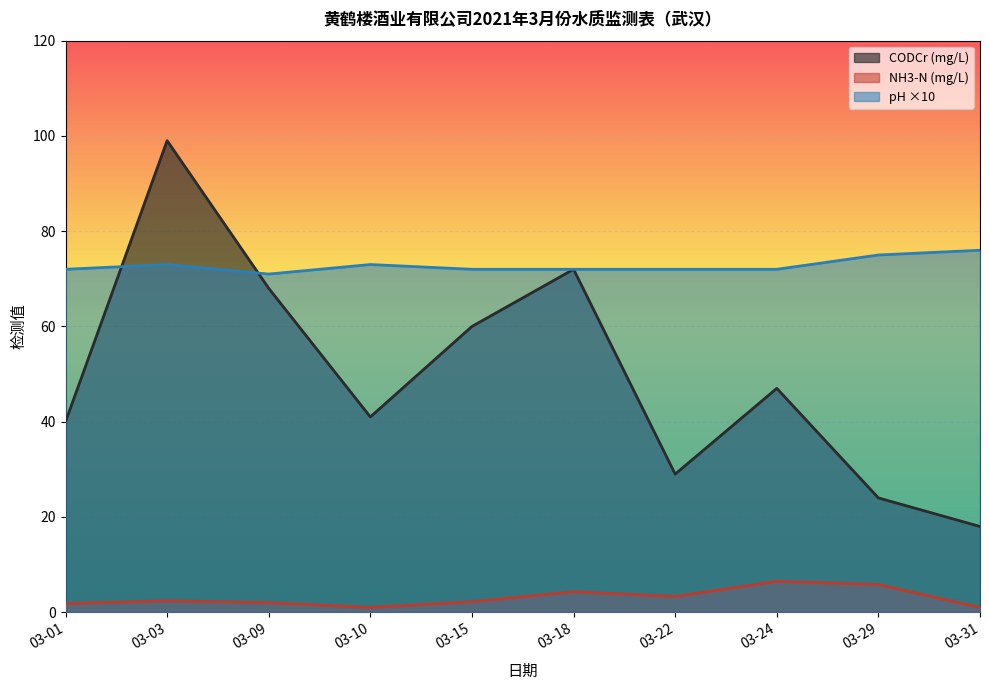

At which category does pH reach its first local valley?

03-09